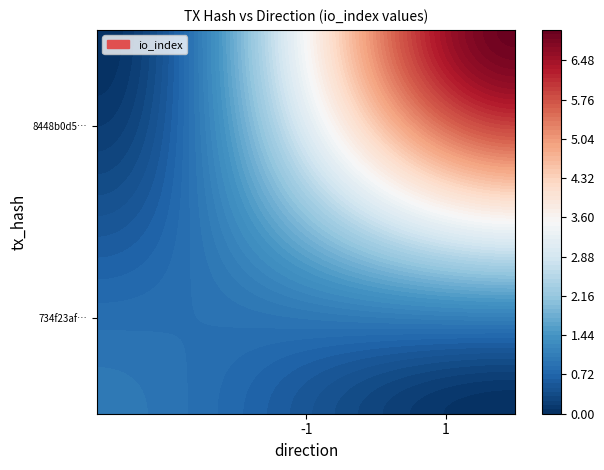

Which series has the largest total across all categories?

8448b0d5a2c716130ad03d96aa80cc94d3c170e